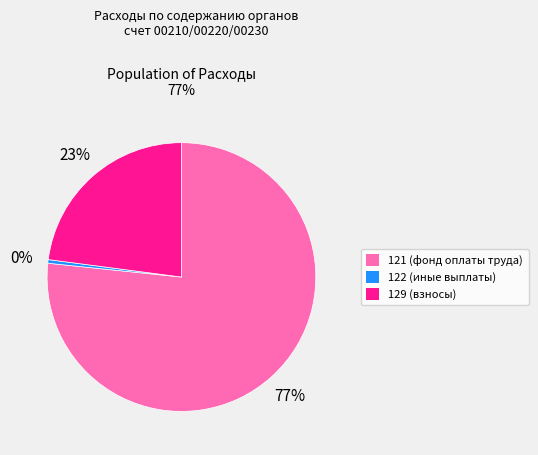

Combined, do 129 and 121 account for over 50%?

Yes